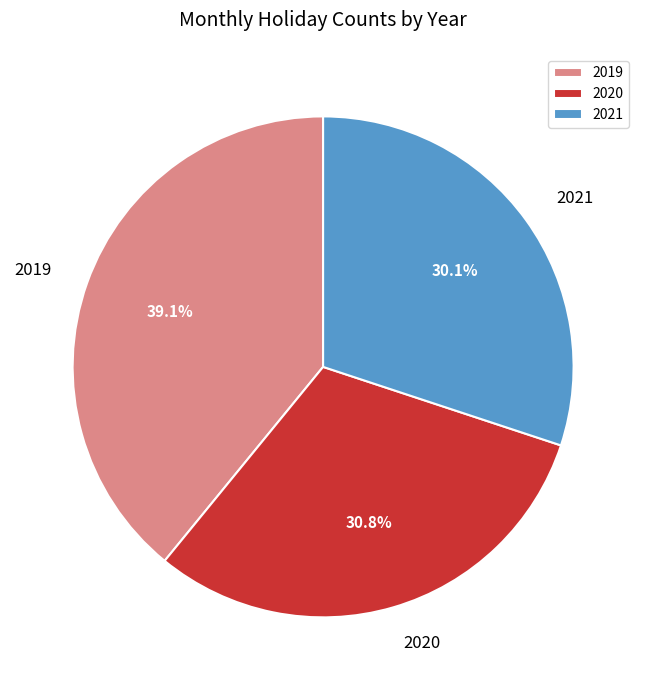

Which slice is the smallest?

2021